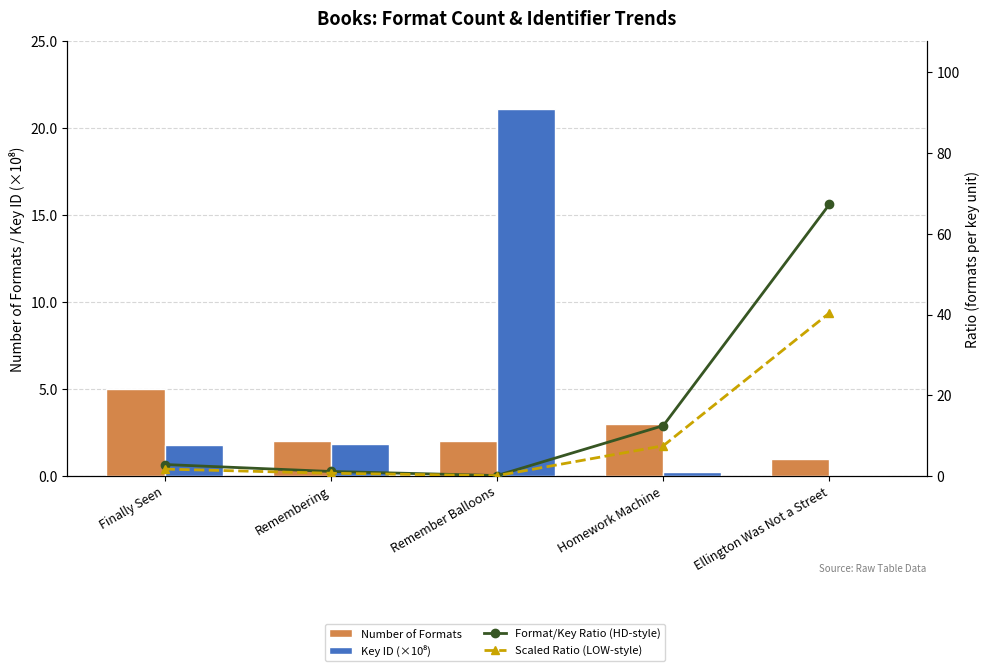

How many groups of bars are there?

5